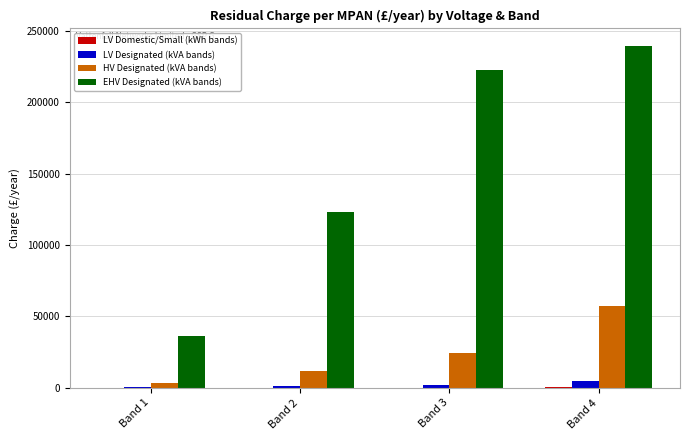

Read the LV Designated (kVA bands) value at Band 2.

1401.7